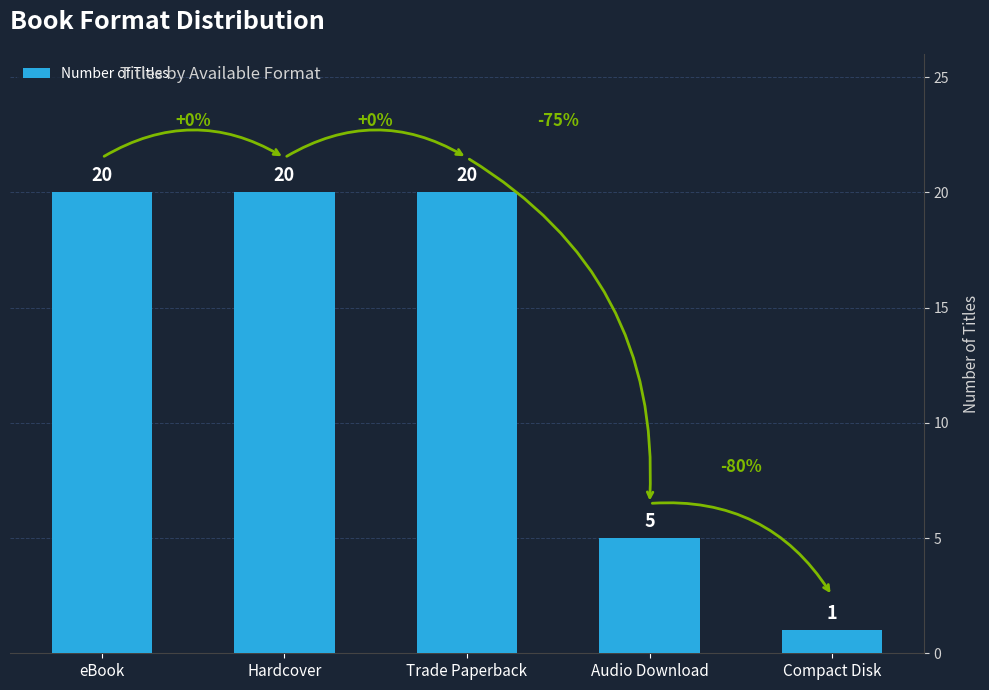

The value at Hardcover is 12. True or false?

False